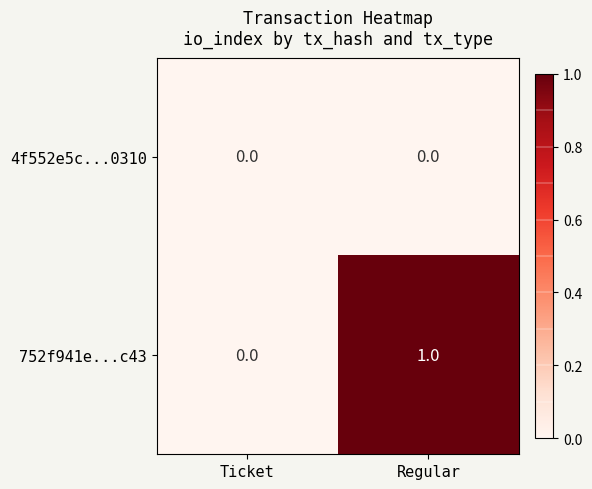

List the labels in order of 752f941e...c43 value, largest first.

Regular, Ticket